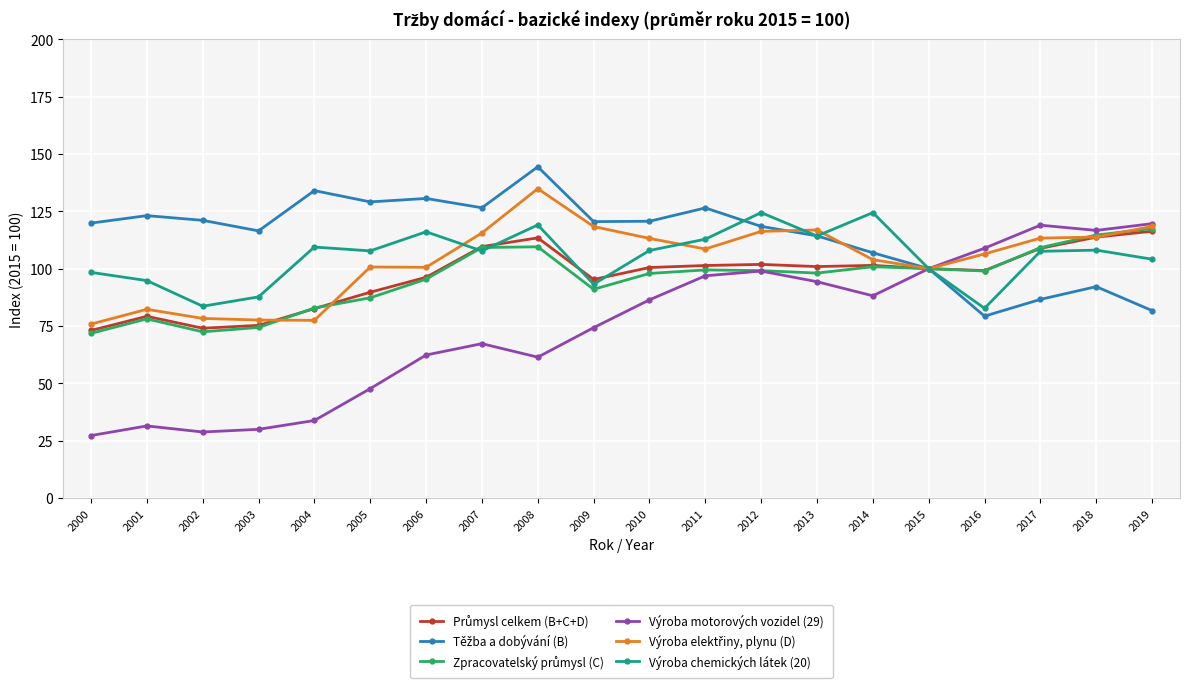

Read the Výroba motorových vozidel (29) value at 2007.

67.3